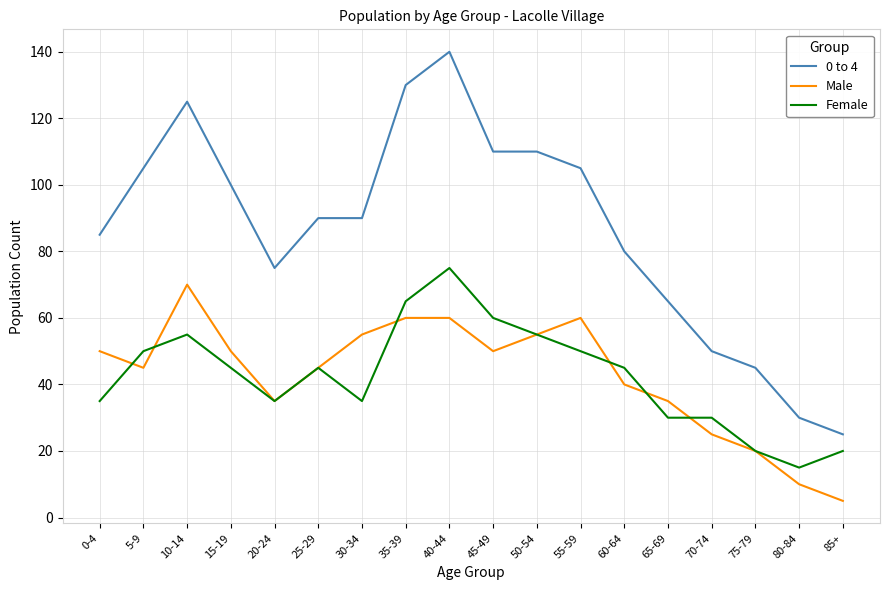

The value of Female at 20-24 is 50. True or false?

False